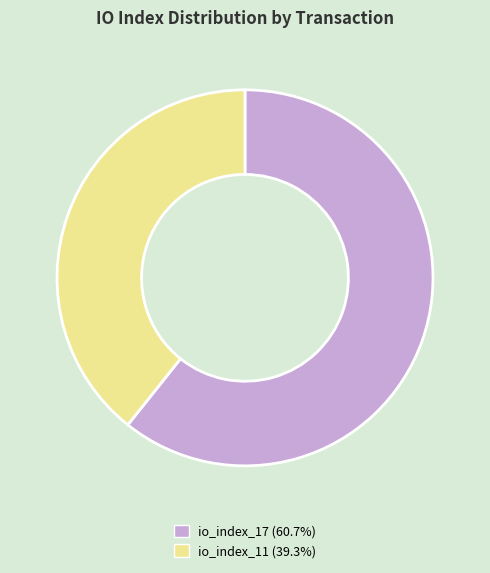

Count the number of slices in the pie.

2